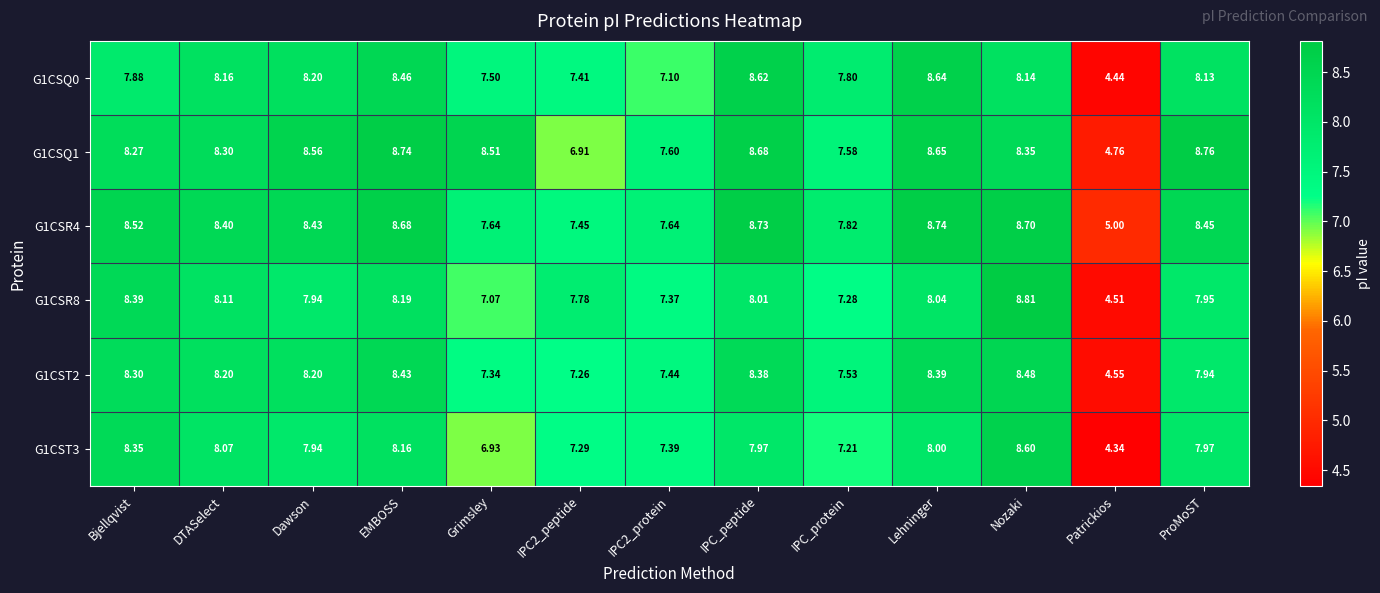

Which category has the highest value in the G1CSQ1 series?

ProMoST